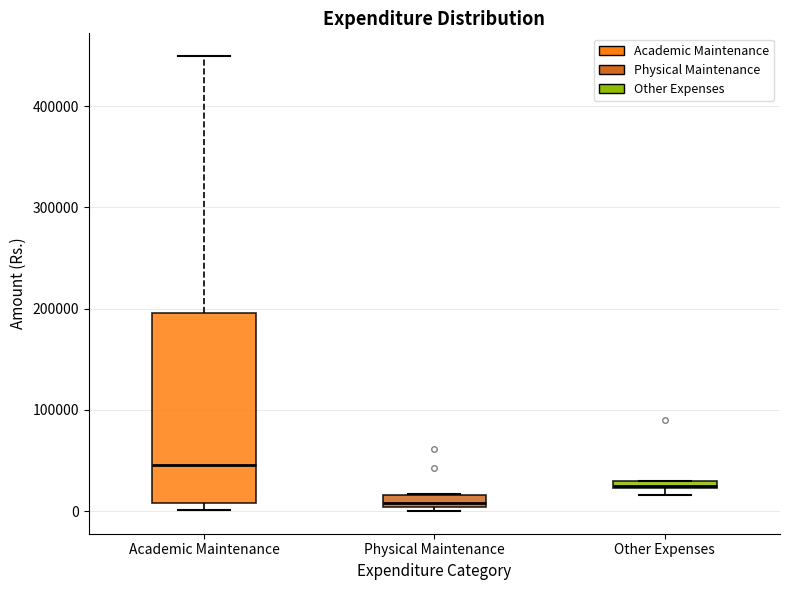

Where is the lower edge of the box for Academic Maintenance on the y-axis? The values are not printed on the chart, so give them approximately, as read against the axis.

10000